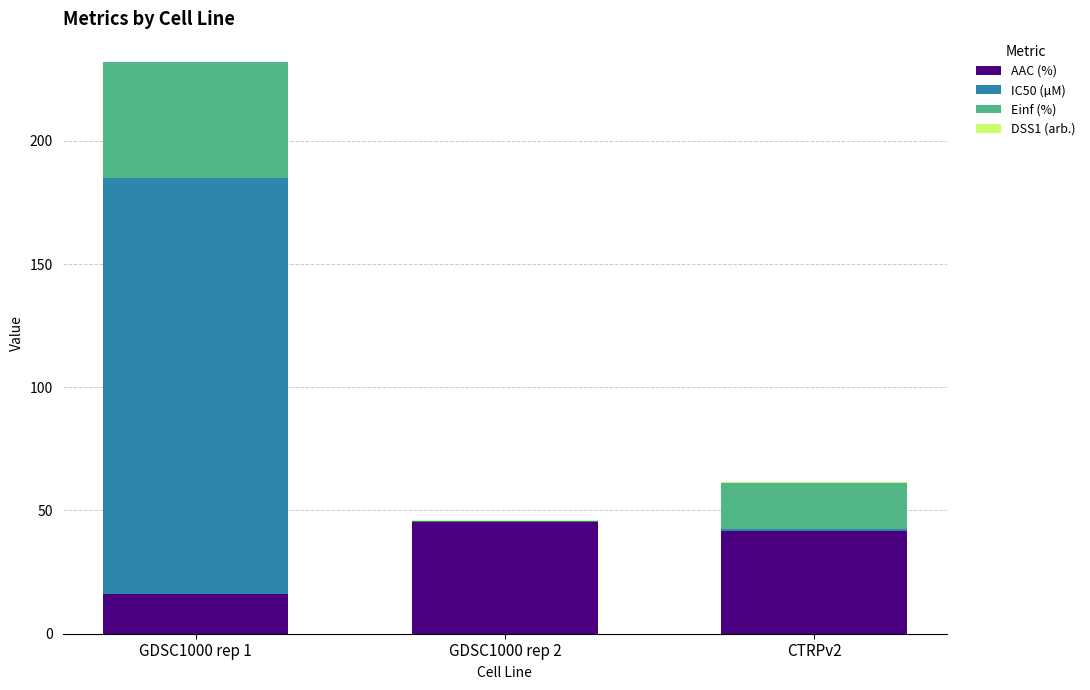

What is the sum of all AAC (%) values?

103.2